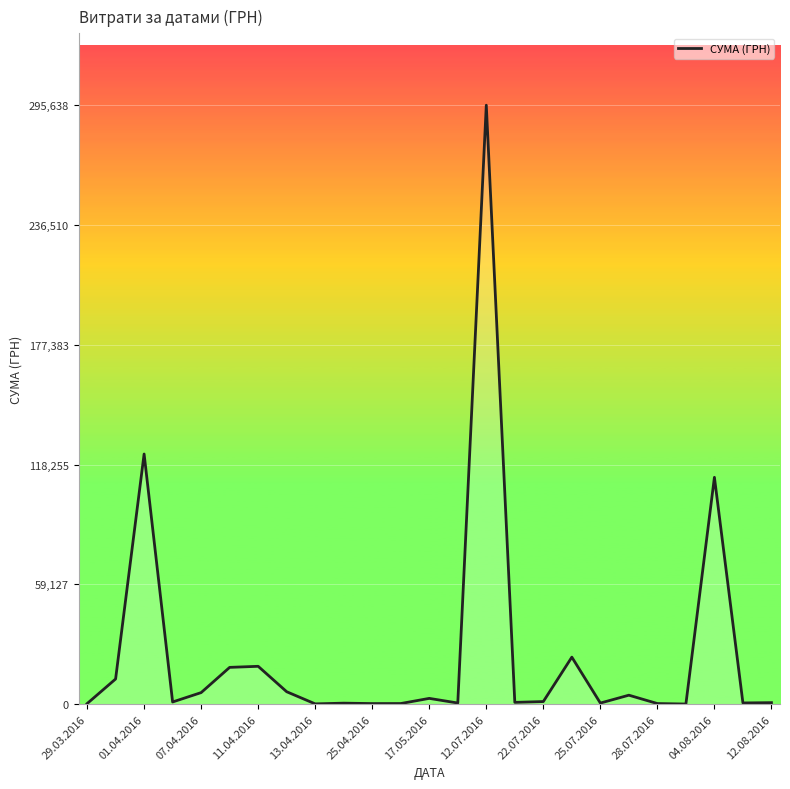

Which category has the highest value across all series?

12.07.2016